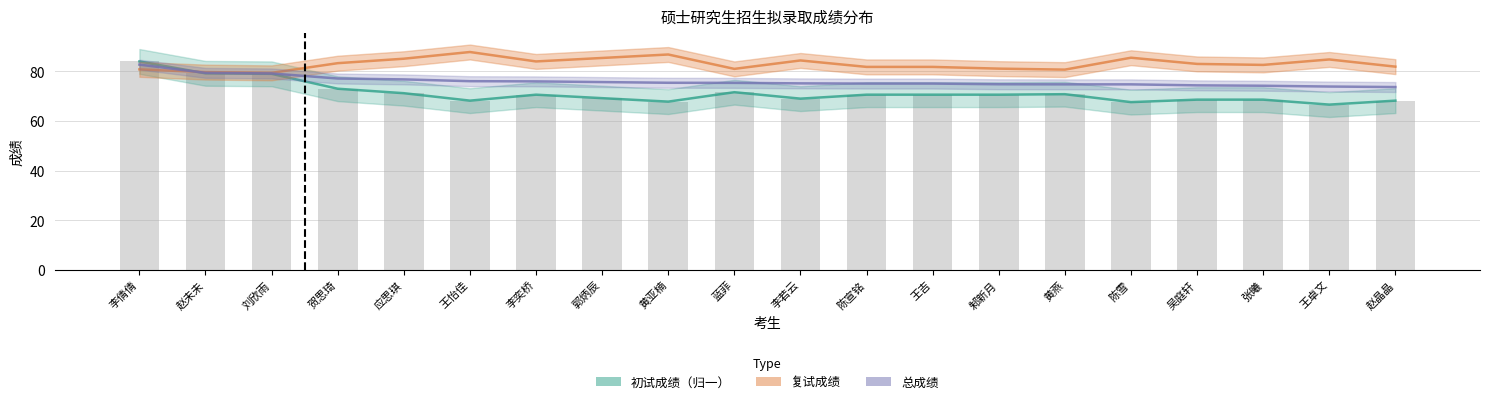

What is the difference between the 复试成绩 values at 蓝菲 and 黄亚楠?

5.8